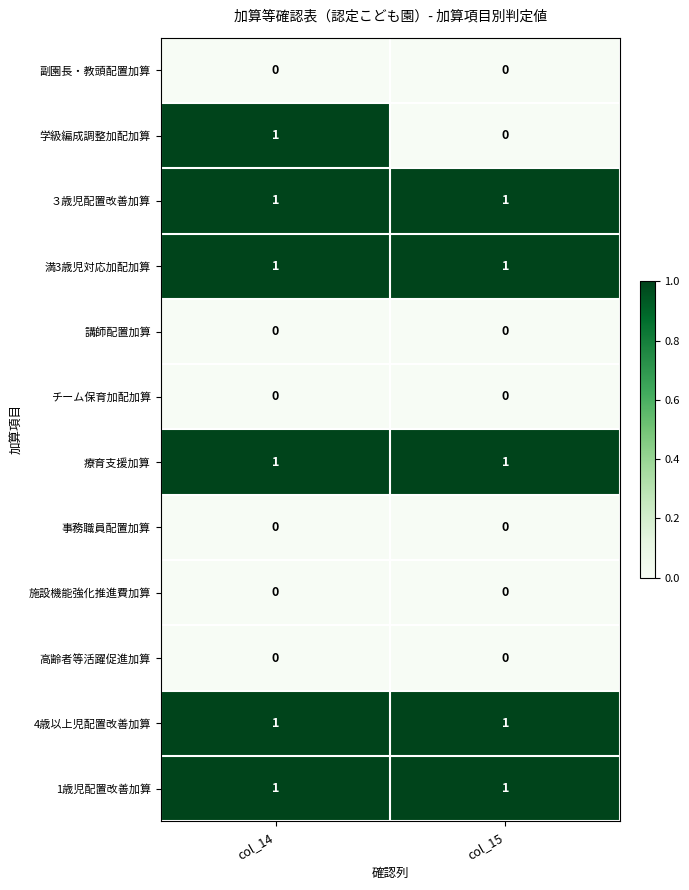

How many series are shown in this chart?

12